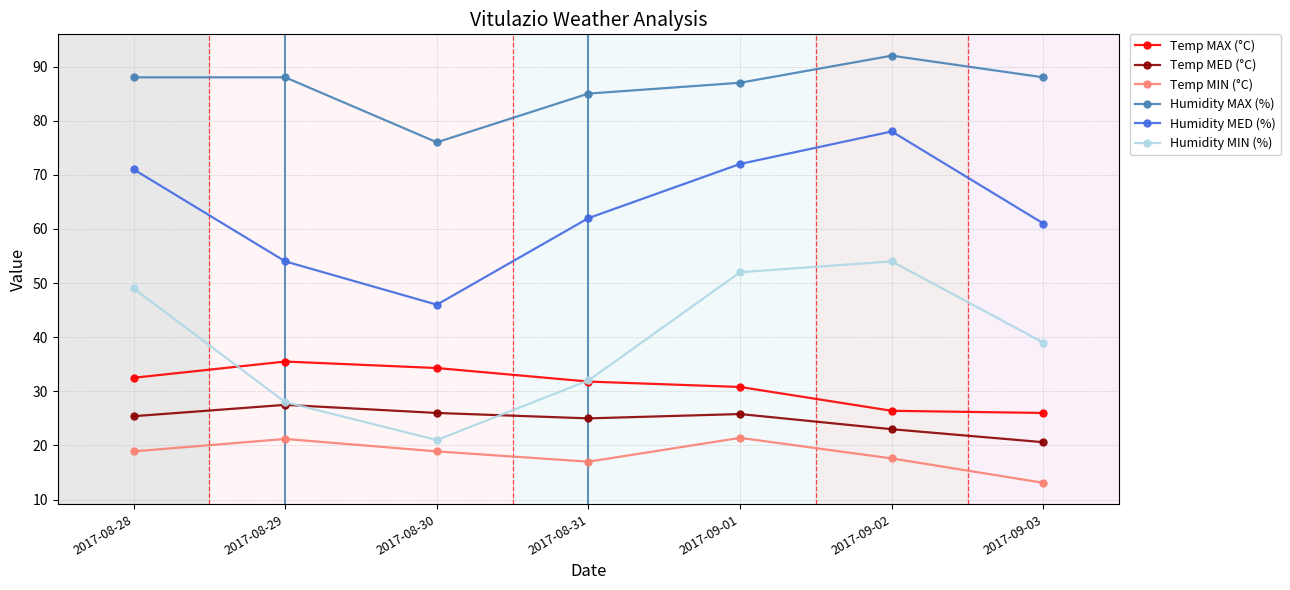

What is the difference between the Temp MED (°C) values at 2017-08-30 and 2017-08-31?

1.0